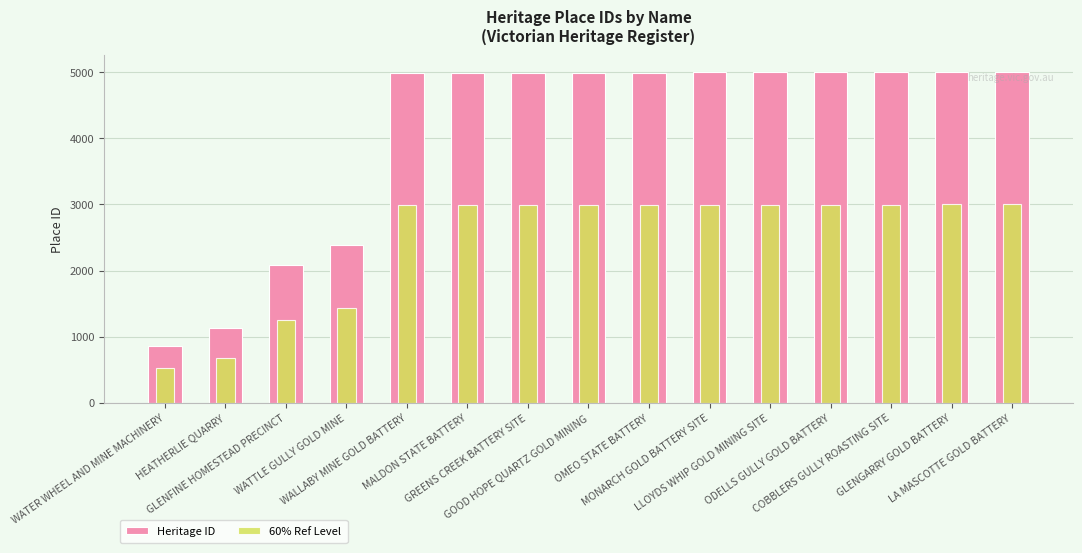

What is the sum of all 60% Ref Level values?

36840.0